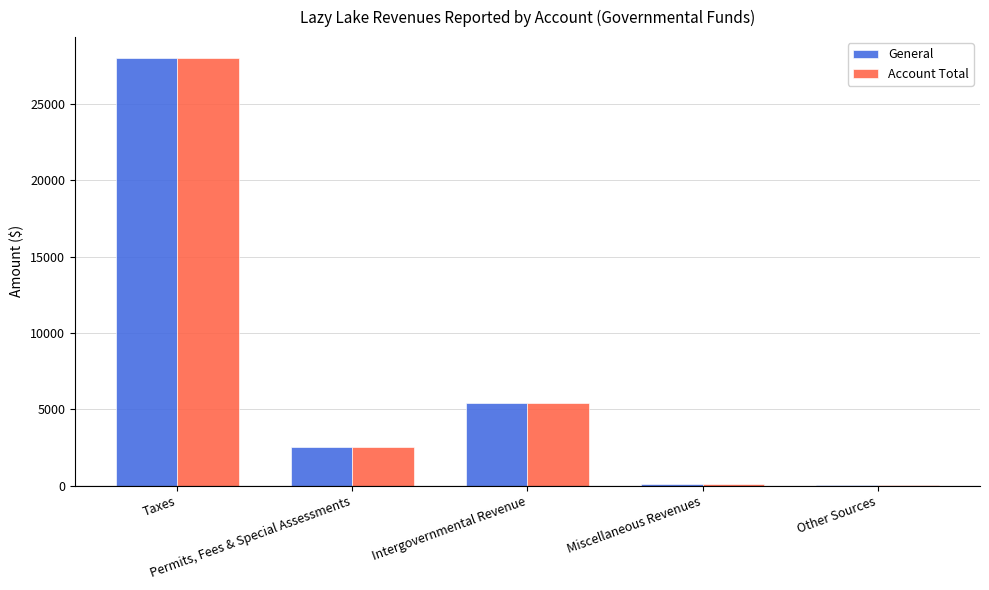

What is the greatest value displayed?

27989